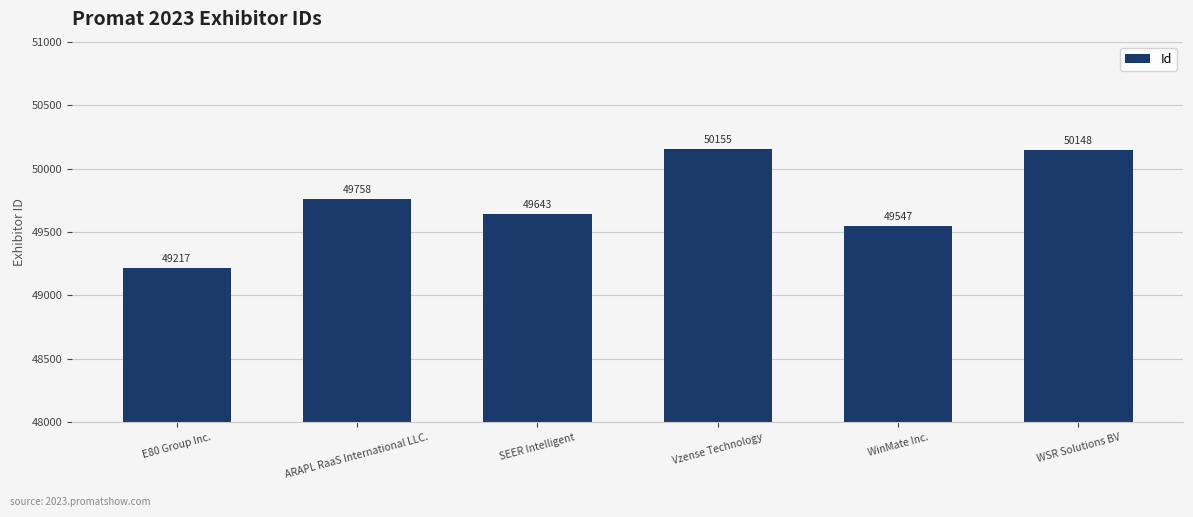

What is the label of the 6th bar from the left?

WSR Solutions BV